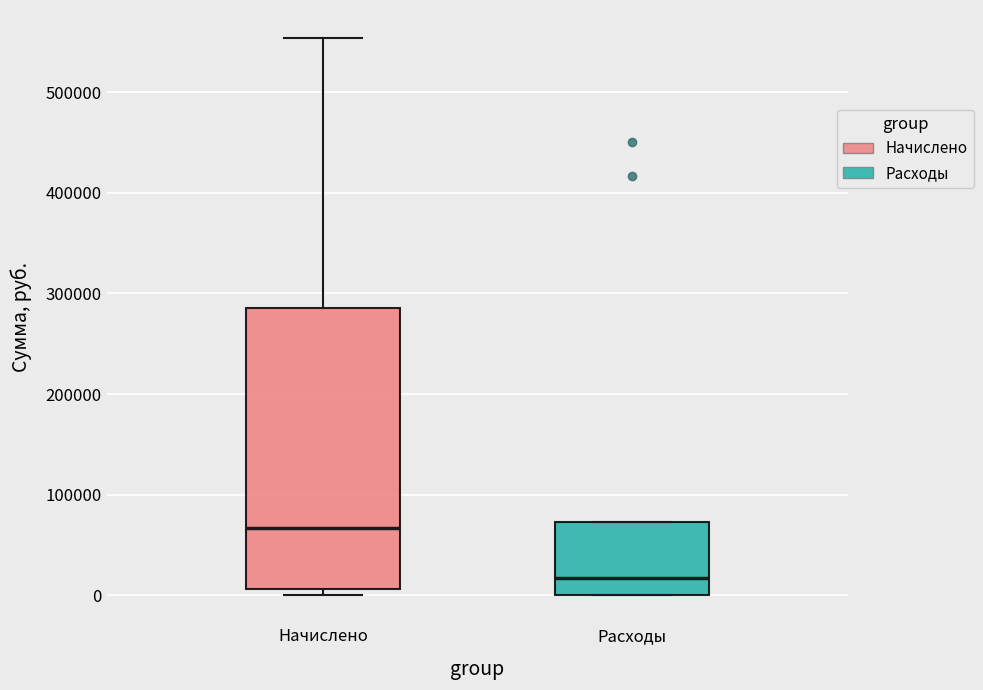

Reading left to right, read every box against the y-axis: the position of its median line, the range the box covers, and the ends of its whiskers. The values are not printed on the chart, so give them approximately, as read against the axis.

Начислено: median 70000, box 10000 to 290000, whiskers 0 to 550000
Расходы: median 20000, box 0 to 70000, whiskers 0 to 70000